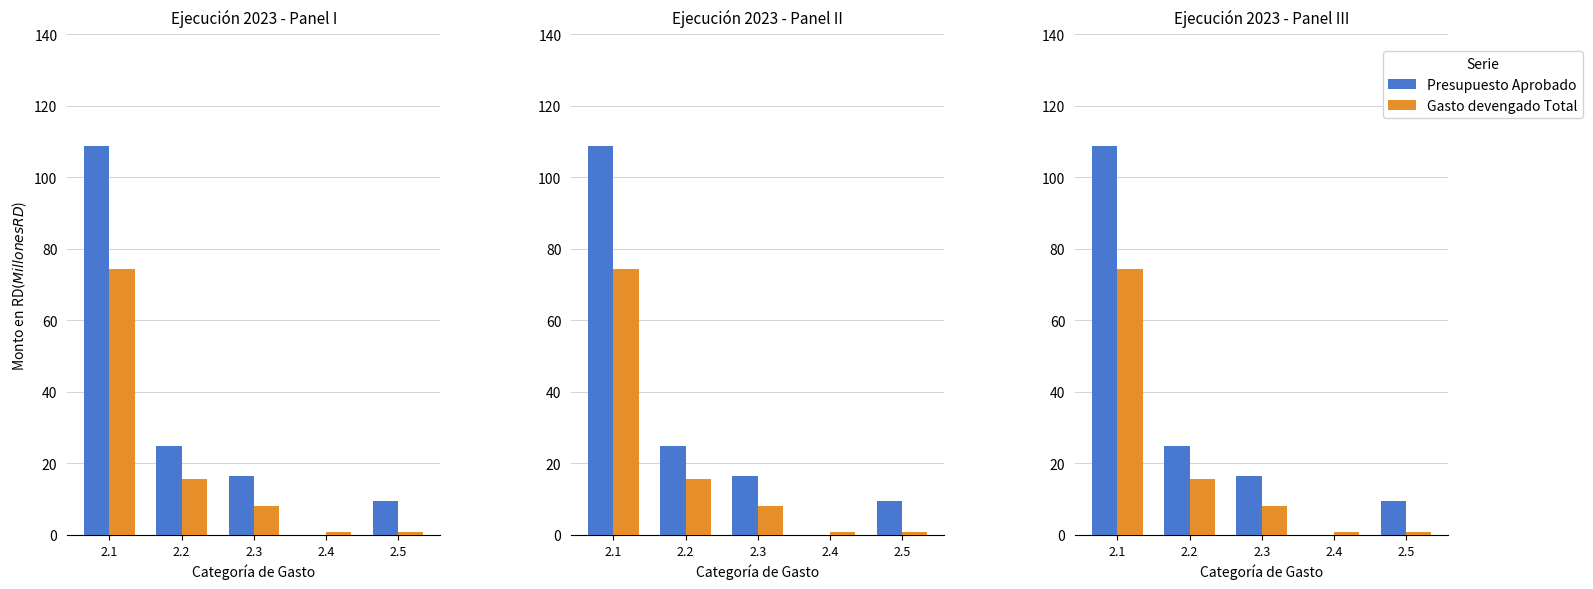

Which series has the largest total across all categories?

Presupuesto Aprobado